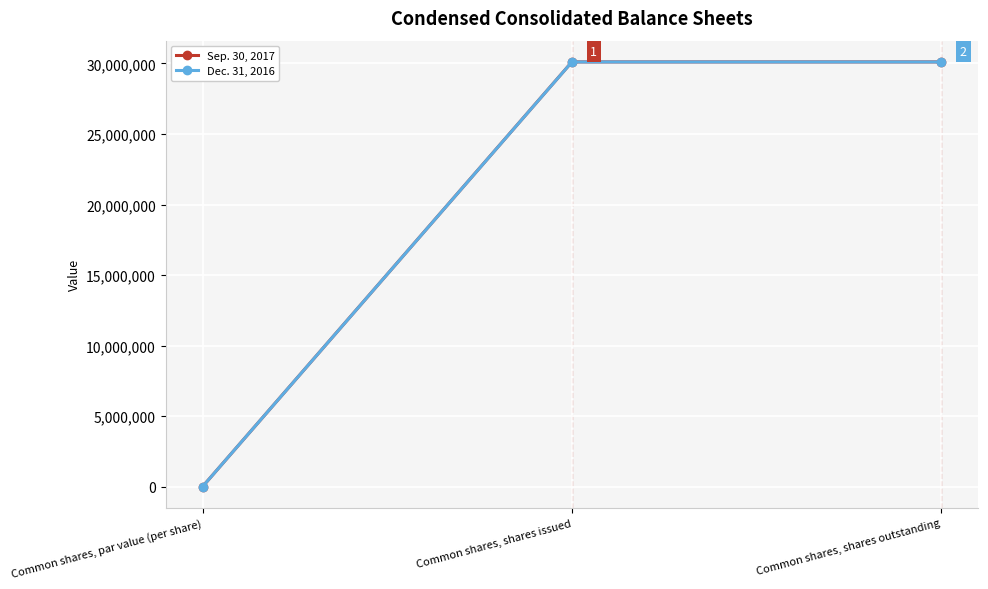

How many lines are shown in the chart?

2